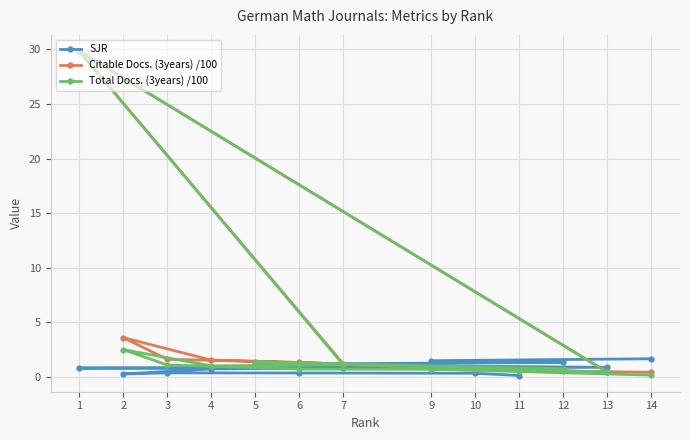

Reading left to right, extract all data points from this chart.

SJR: 11=0.1	10=0.3	6=0.4	3=0.4	2=0.3	4=0.7	7=0.8	1=0.8	13=0.9	5=1.2	12=1.3	9=1.5	14=1.7
Citable Docs. (3years) /100: 11=0.6	10=0.7	6=1.3	3=1.6	2=3.6	4=1.5	7=1.2	1=29.9	13=0.4	5=1.4	12=0.5	9=0.7	14=0.4
Total Docs. (3years) /100: 11=0.6	10=0.7	6=0.7	3=1.1	2=2.5	4=1.0	7=1.1	1=29.9	13=0.4	5=1.4	12=0.7	9=0.7	14=0.2